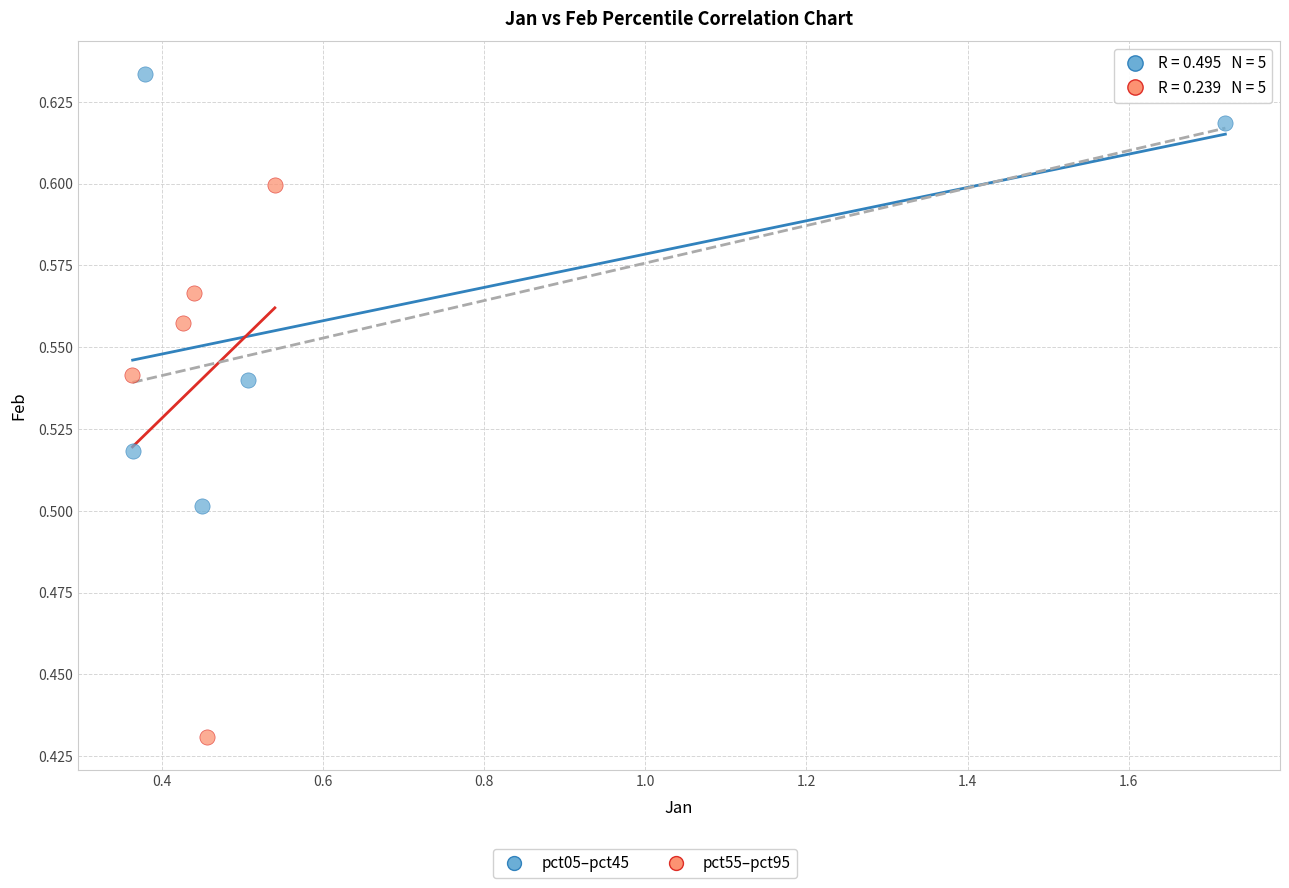

Which series has the largest Y range (max minus min)?

pct55–pct95